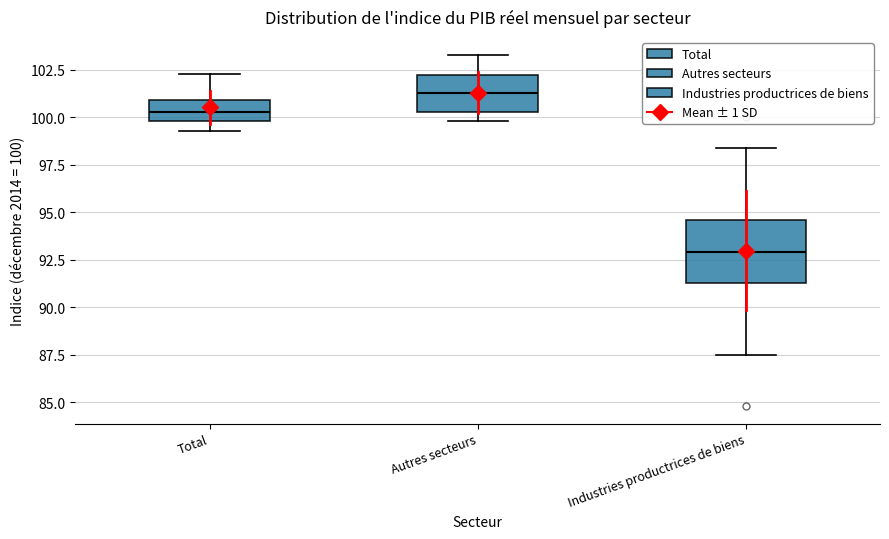

Reading left to right, read every box against the y-axis: the position of its median line, the range the box covers, and the ends of its whiskers. The values are not printed on the chart, so give them approximately, as read against the axis.

Total: median 100.5, box 100.0 to 101.0, whiskers 99.5 to 102.5
Autres secteurs: median 101.5, box 100.5 to 102.0, whiskers 100.0 to 103.5
Industries productrices de biens: median 93.0, box 91.5 to 94.5, whiskers 87.5 to 98.5